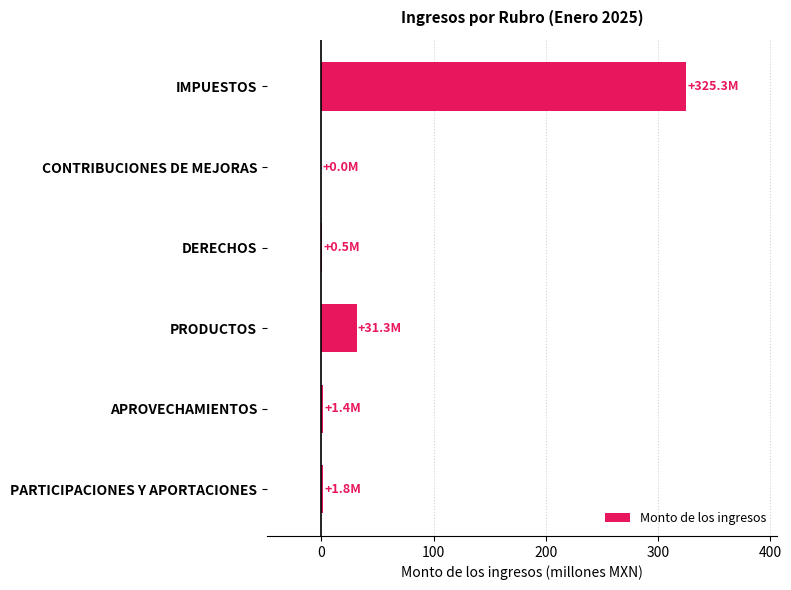

The chart shows a value of 576.3 at IMPUESTOS. True or false?

False